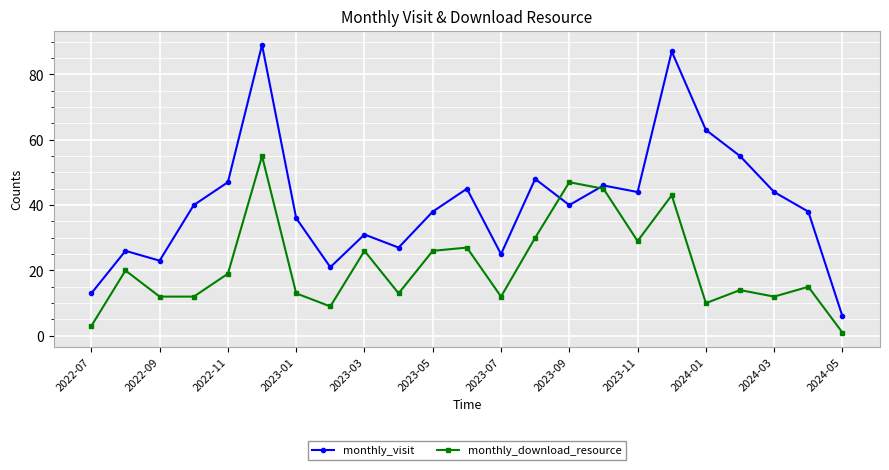

What is the highest value of the monthly_download_resource series?

55